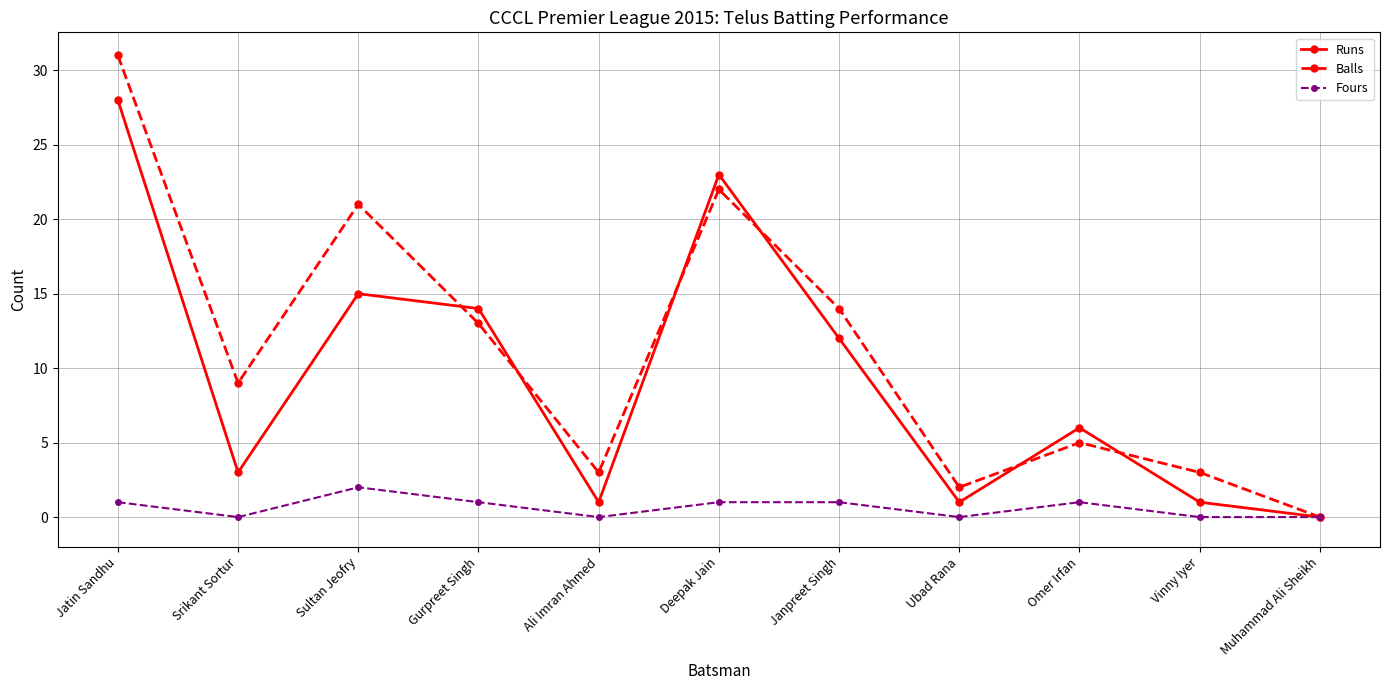

Which series changed the most between Deepak Jain and Janpreet Singh?

Runs